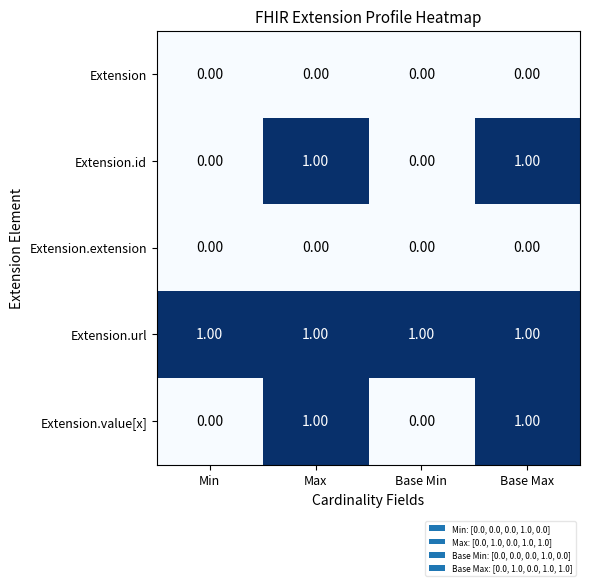

How many data points does each series have?

4